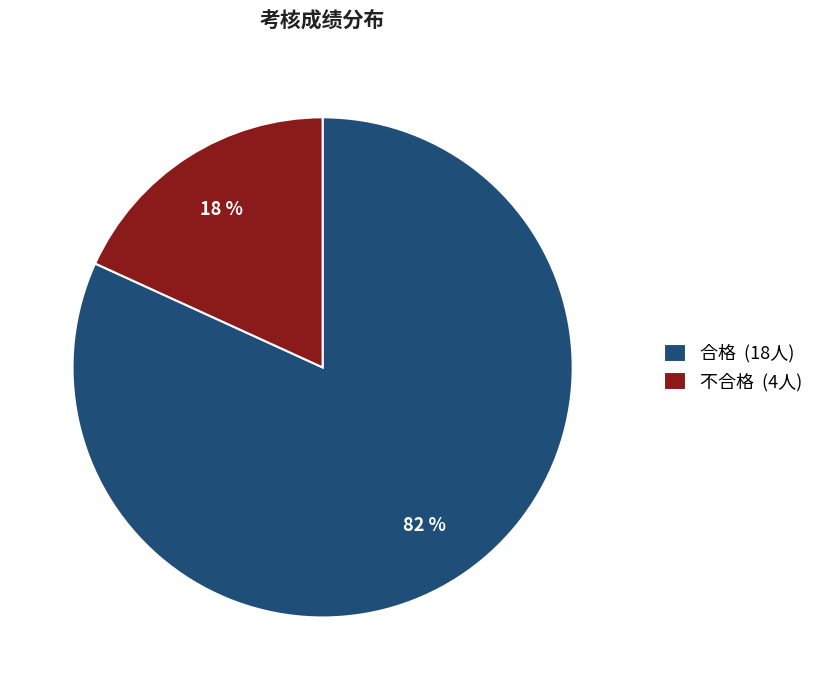

Is the sum of 不合格 and 合格 greater than half?

Yes